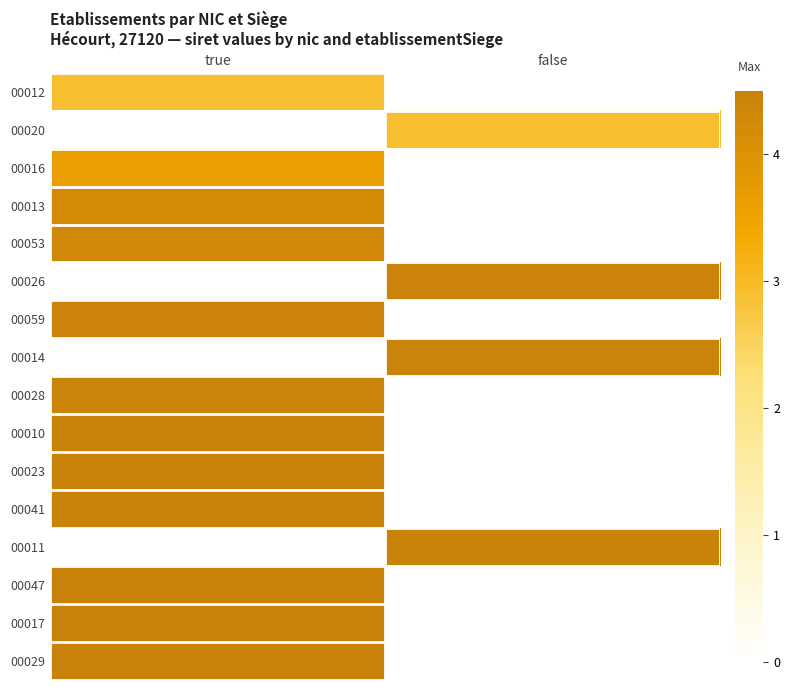

Reading left to right, what are all the values shown in this chart?

00012: true=2.9	false=0.0
00020: true=0.0	false=2.9
00016: true=3.6	false=0.0
00013: true=4.2	false=0.0
00053: true=4.3	false=0.0
00026: true=0.0	false=4.4
00059: true=4.4	false=0.0
00014: true=0.0	false=4.4
00028: true=4.4	false=0.0
00010: true=4.4	false=0.0
00023: true=4.4	false=0.0
00041: true=4.4	false=0.0
00011: true=0.0	false=4.5
00047: true=4.5	false=0.0
00017: true=4.5	false=0.0
00029: true=4.5	false=0.0